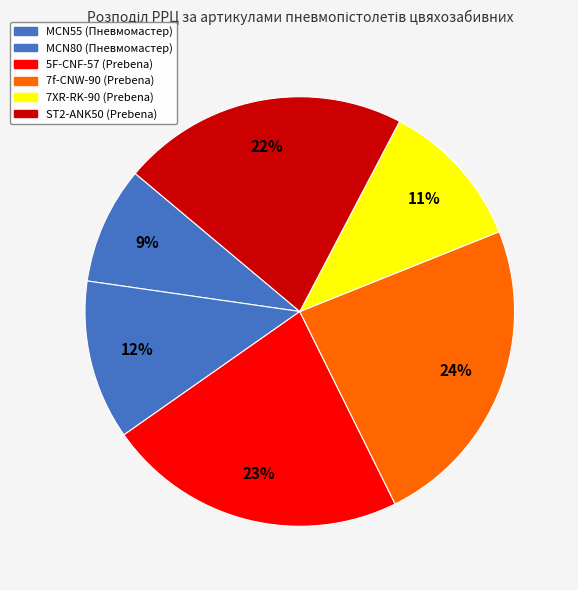

Count the number of slices in the pie.

6